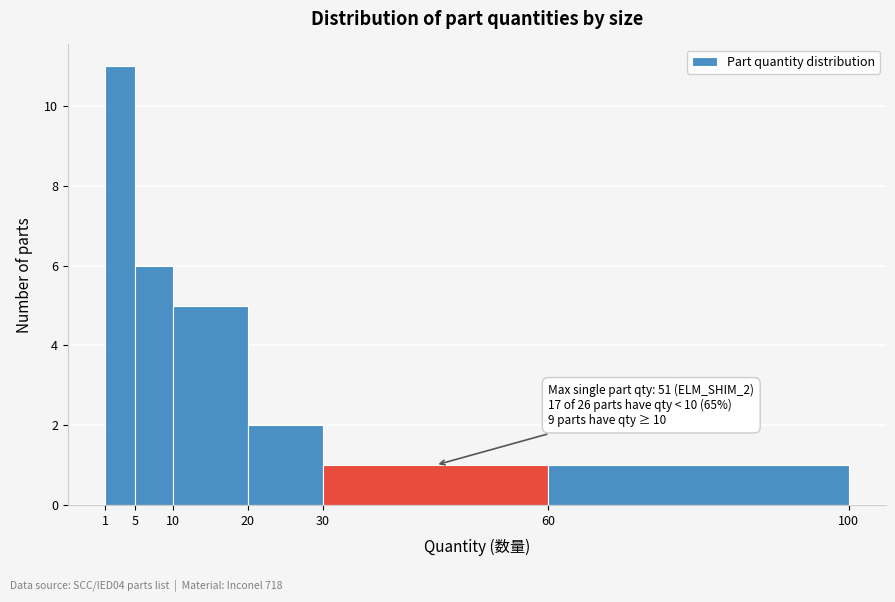

Over which range of the x-axis is the bar tallest?

1 to 5